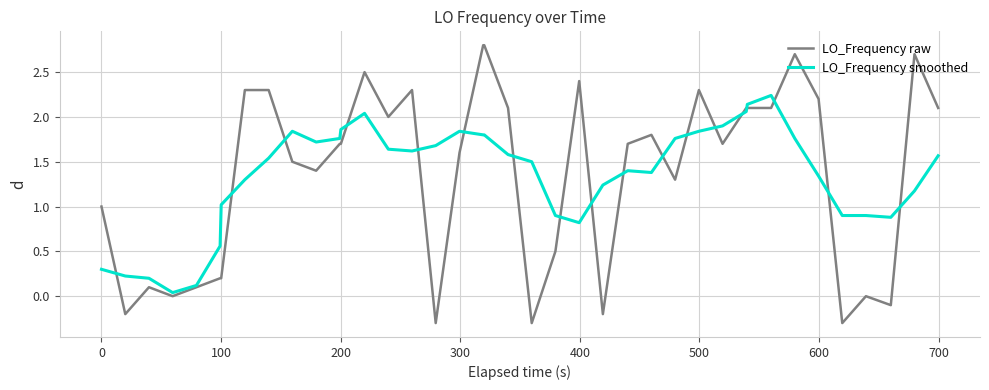

What is the minimum value shown in the chart?

-0.3